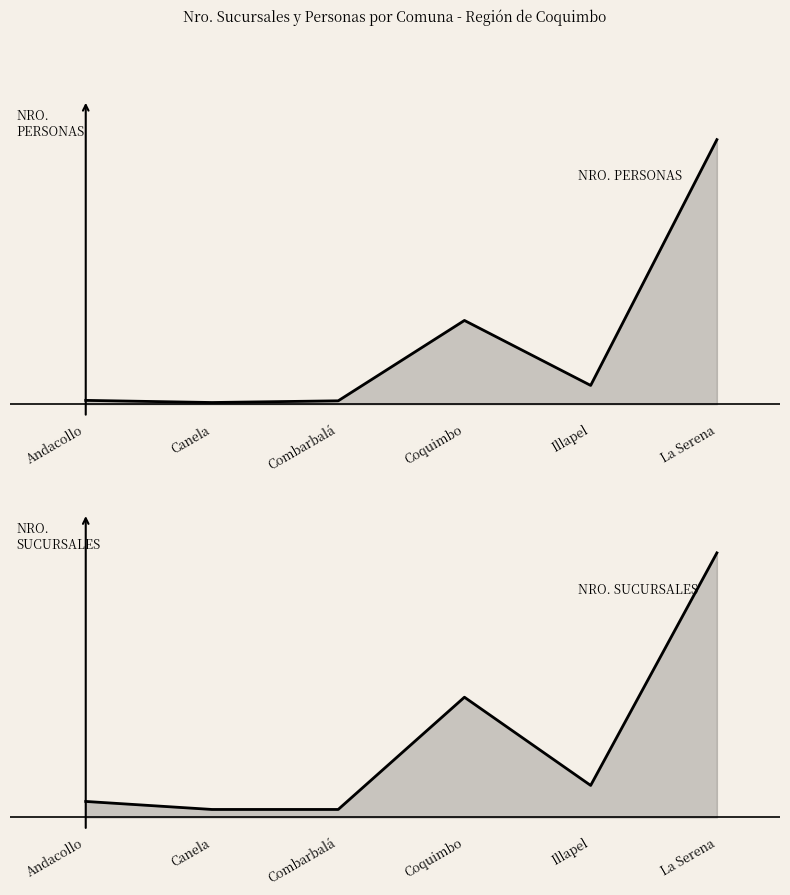

Is it true that Nro. Sucursales equals 15 at Coquimbo?

True